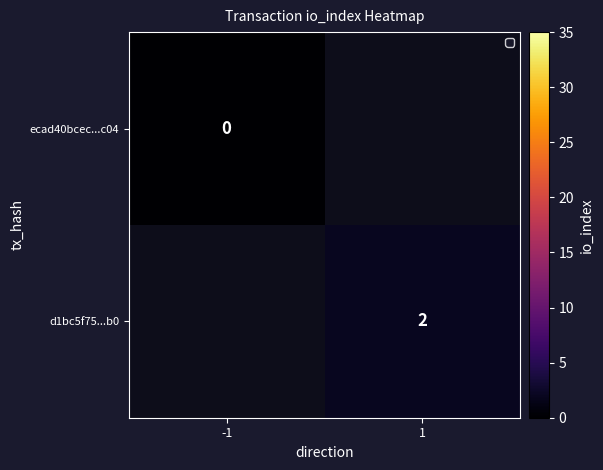

The value of d1bc5f75...b0 at 1 is 1. True or false?

False